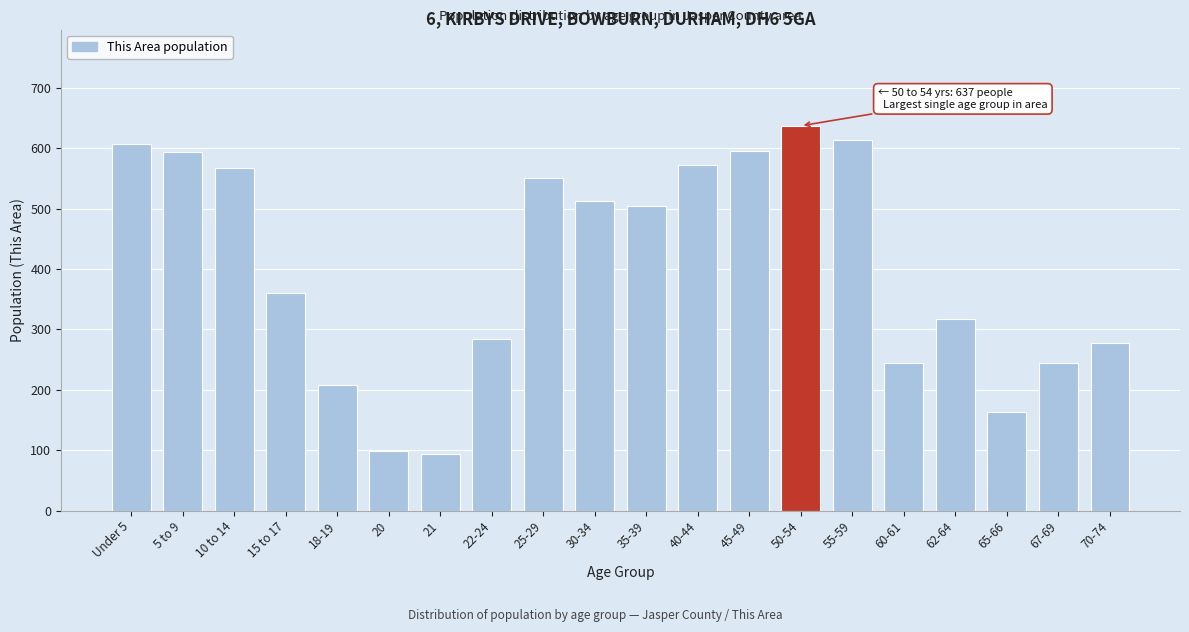

What is the average value?

402